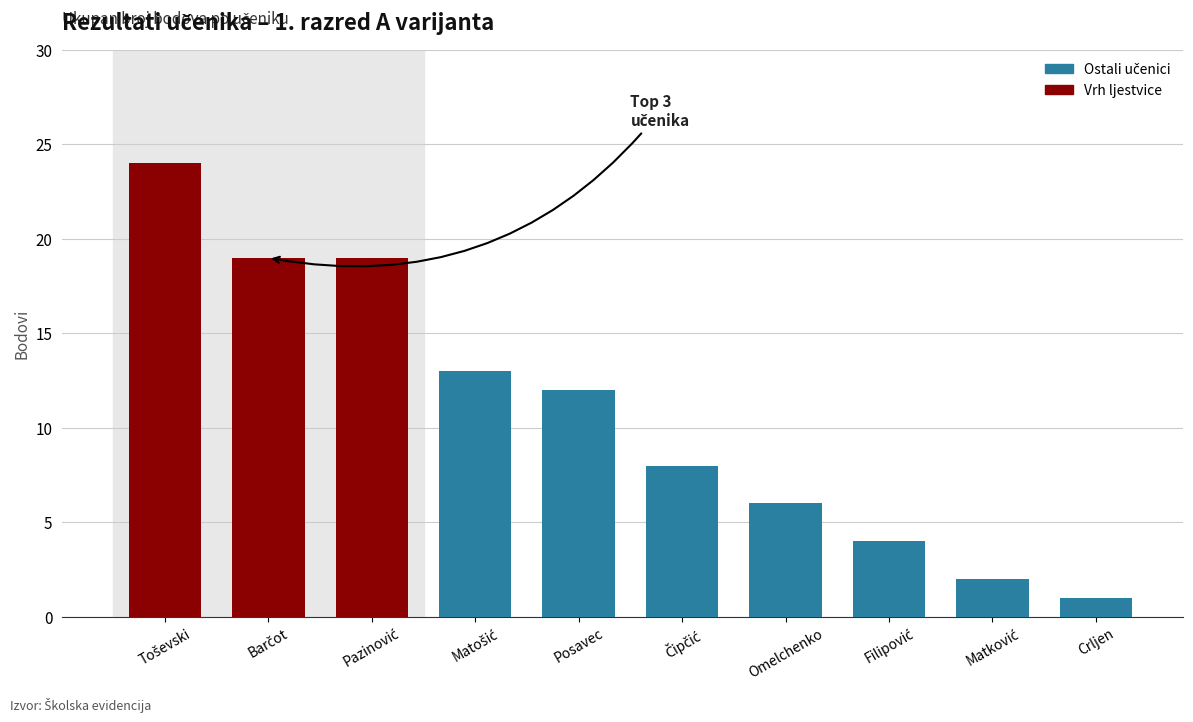

Which label corresponds to the smallest value in the chart?

Crljen